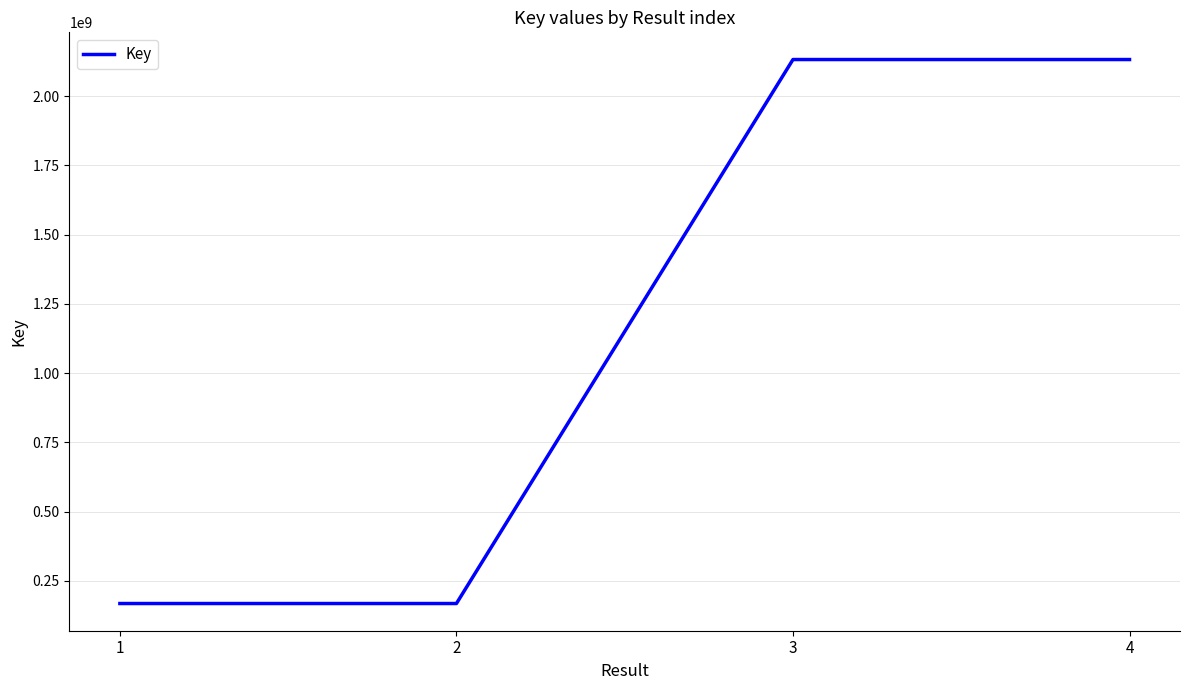

What is the maximum value shown in the chart?

2132379806